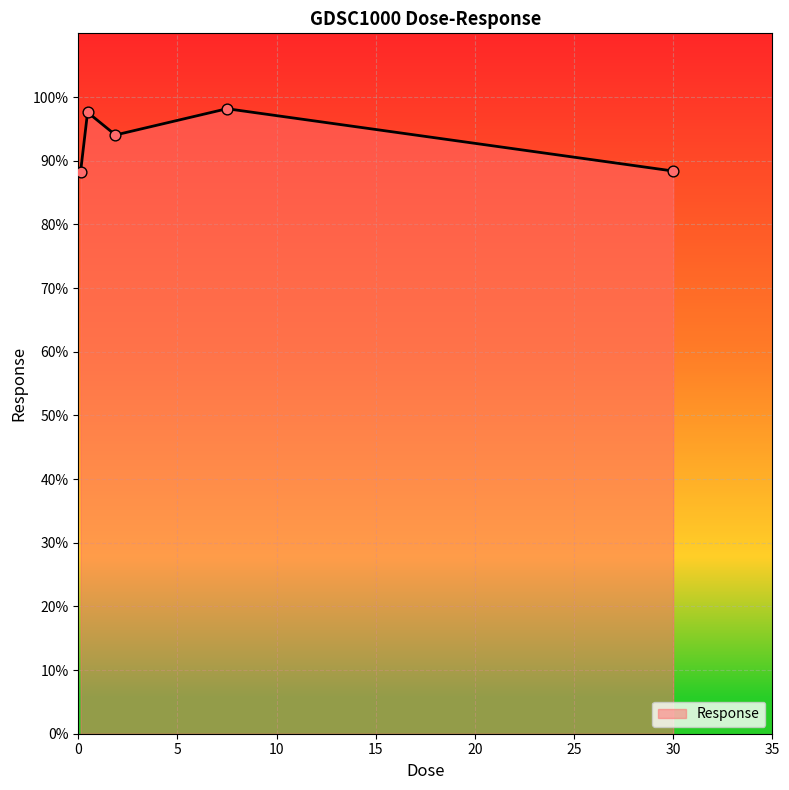

What is the difference between the second highest and minimum values?

9.3